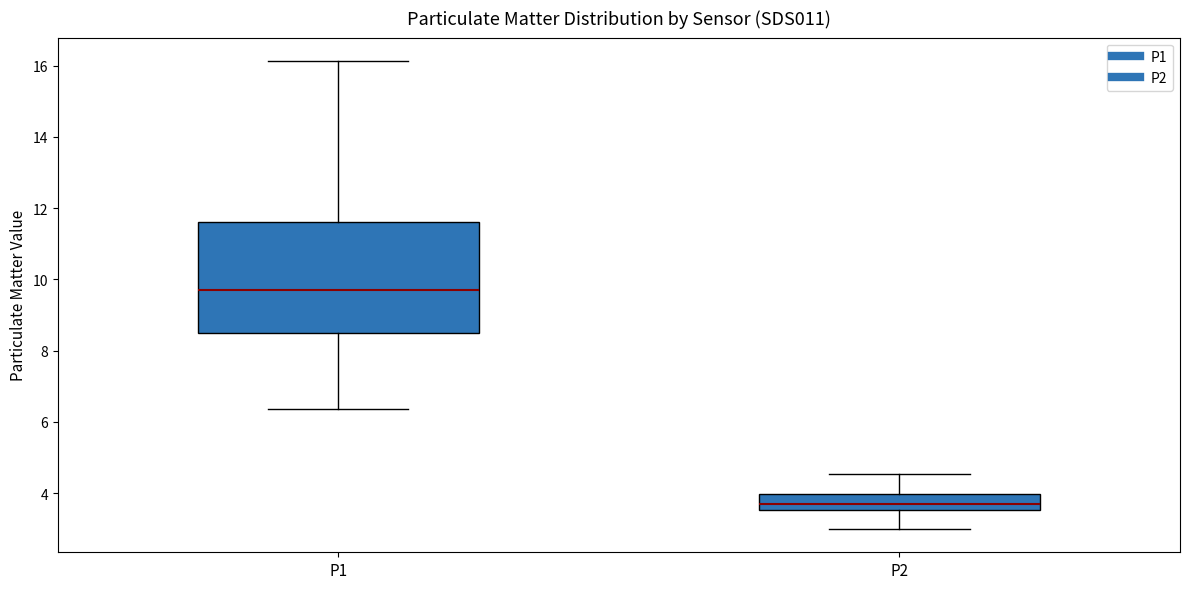

Reading left to right, read every box against the y-axis: the position of its median line, the range the box covers, and the ends of its whiskers. The values are not printed on the chart, so give them approximately, as read against the axis.

P1: median 9.6, box 8.6 to 11.6, whiskers 6.4 to 16.2
P2: median 3.6 (inside the box), box 3.6 to 4.0, whiskers 3.0 to 4.6